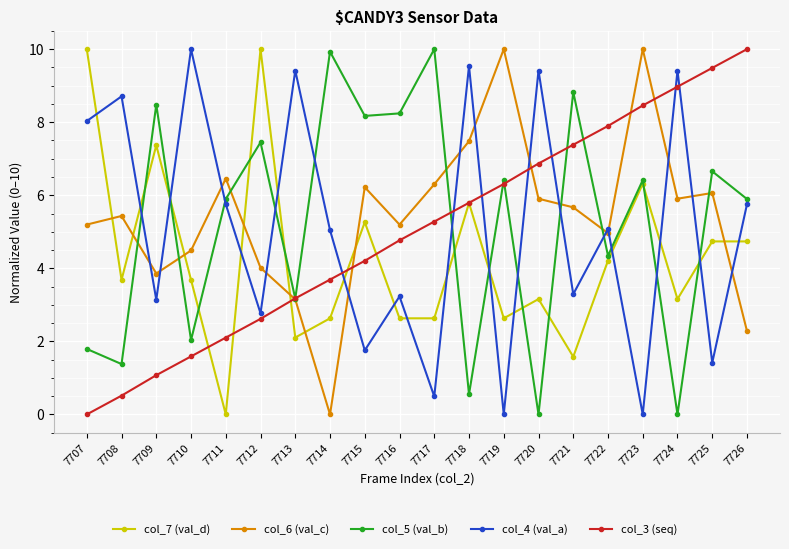

At 7707, list the series in order from largest to smallest.

col_7 (val_d), col_4 (val_a), col_6 (val_c), col_5 (val_b), col_3 (seq)